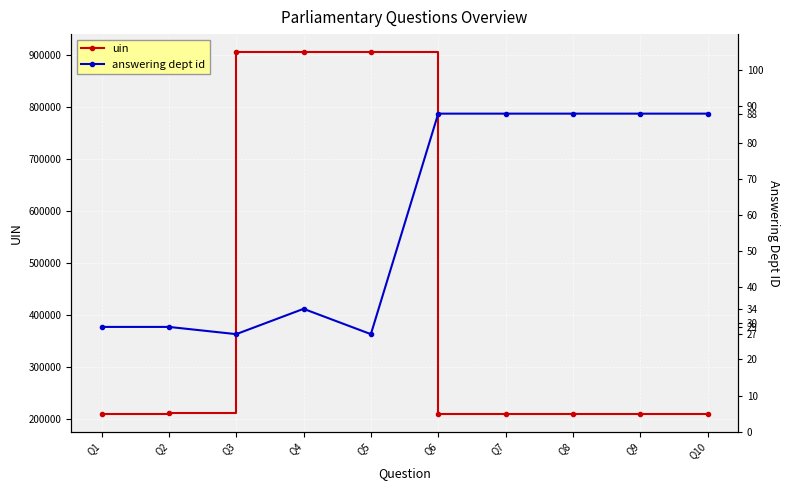

True or false: answering dept id has more than 0 interior local peaks.

True